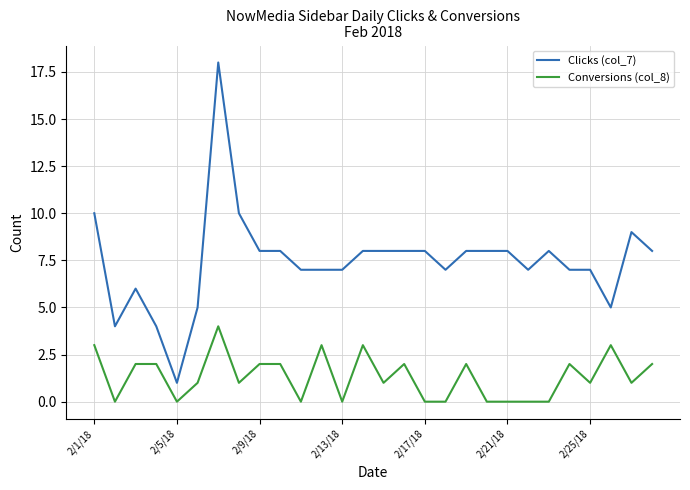

List the series in order of their overall mean, highest first.

Clicks (col_7), Conversions (col_8)